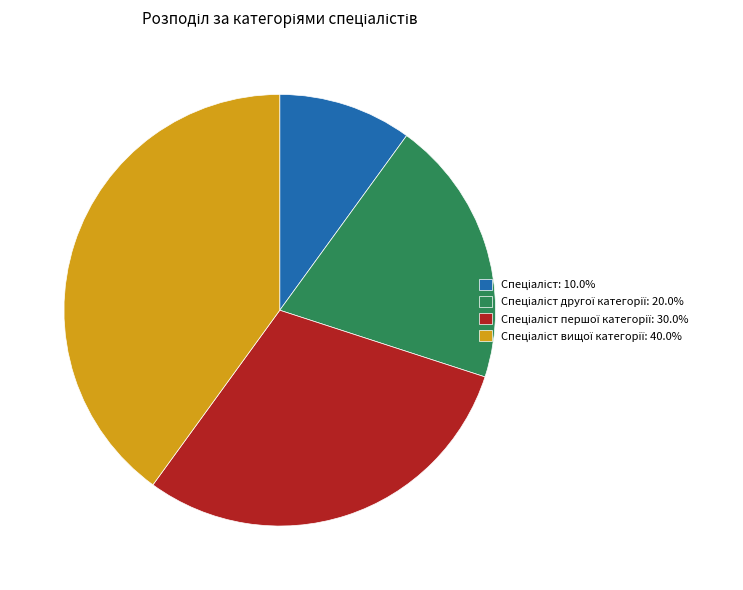

Is there a majority slice in this chart?

No